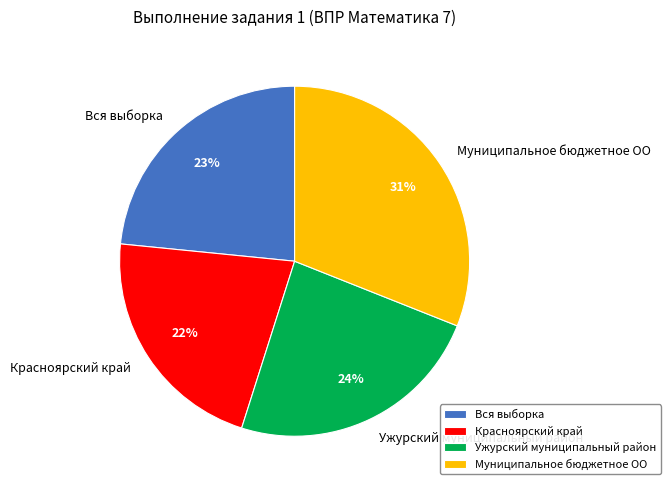

To the nearest percent, what portion does Красноярский край represent?

22%